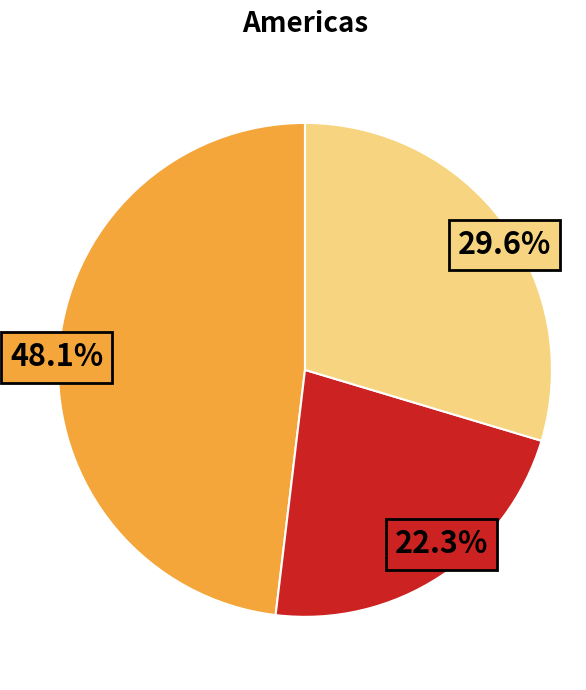

Does any single category account for the majority?

No